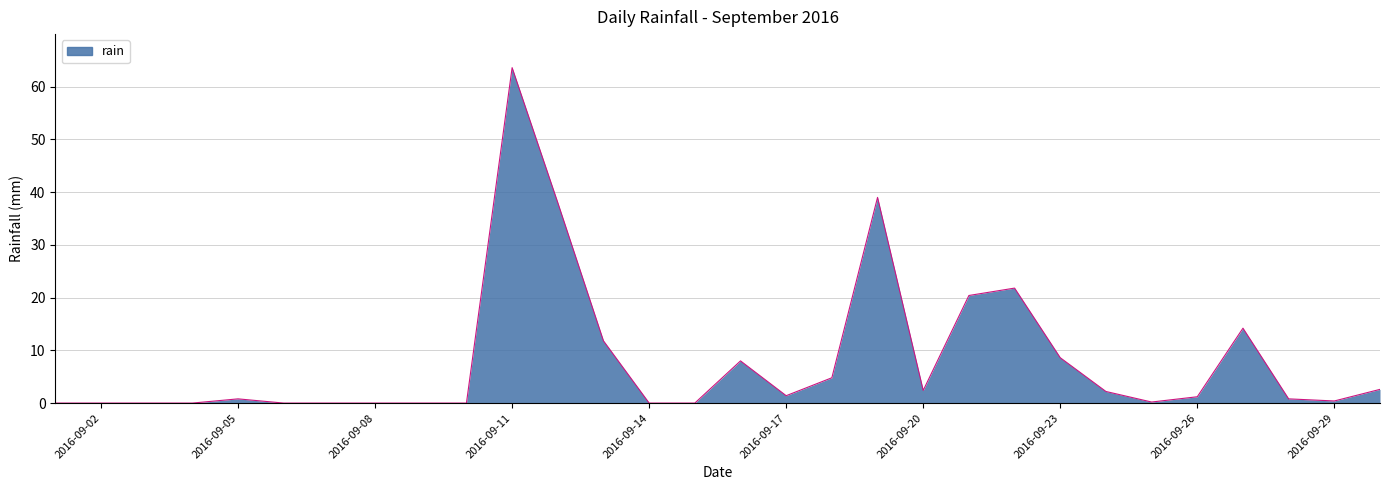

What is the difference between the maximum and minimum values?

63.6